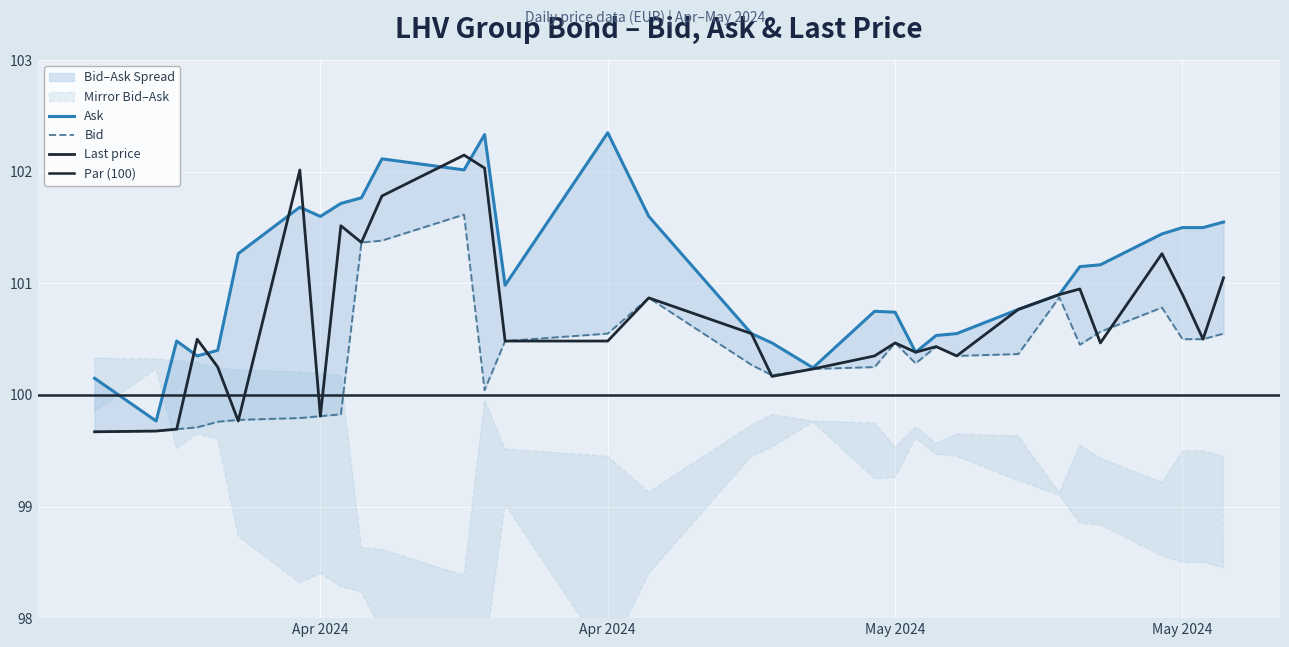

What is the difference between the Ask values at 2024-04-17 and 2024-04-25?

0.7